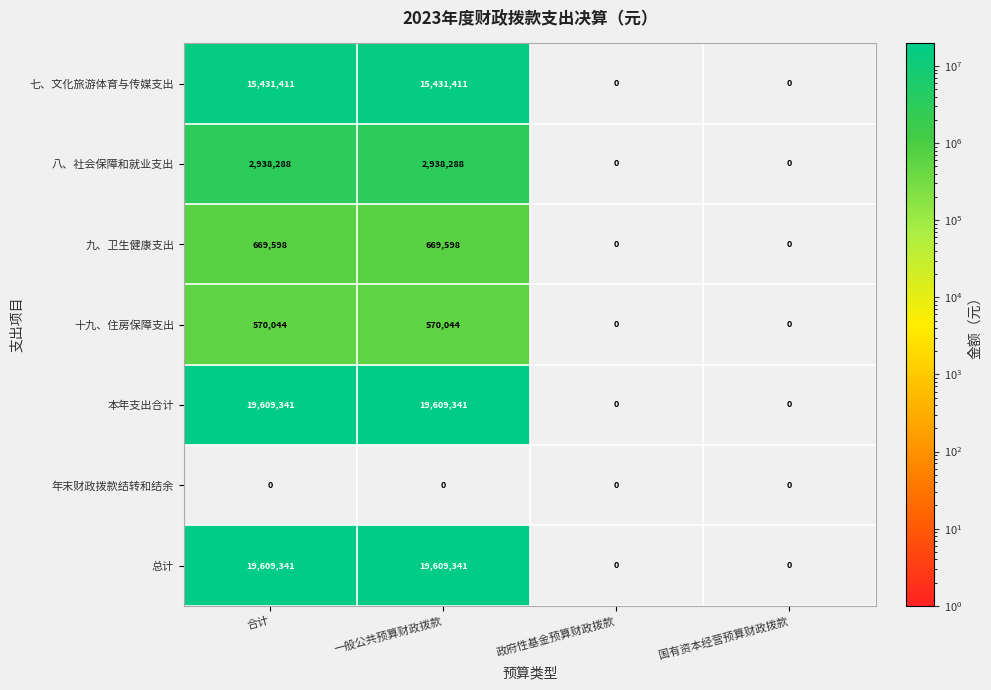

True or false: 七、文化旅游体育与传媒支出 has a value of 15431411 at 一般公共预算财政拨款.

True